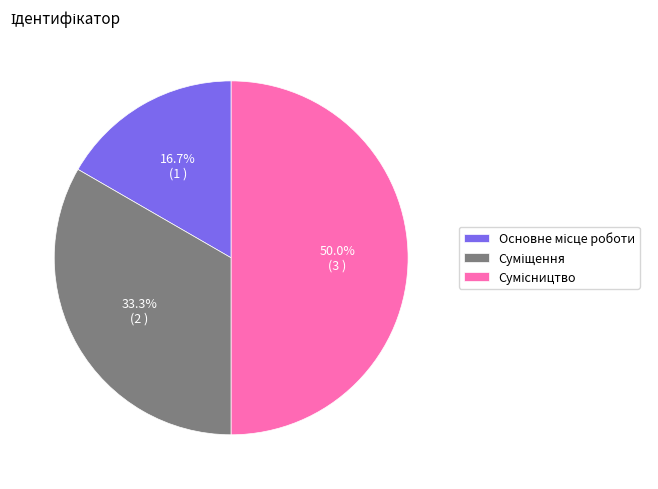

To the nearest percent, what portion does Сумісництво represent?

50%